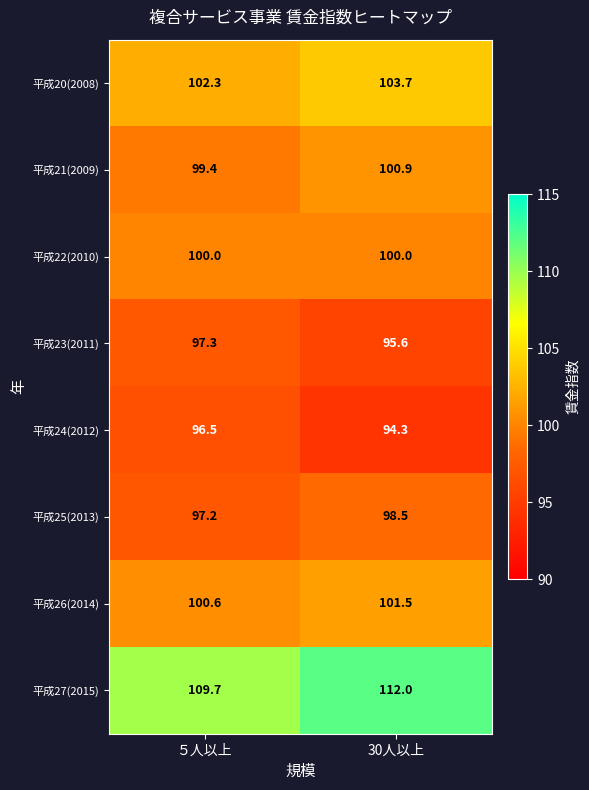

What is the sum of the 平成23(2011) values at ５人以上 and 30人以上?

192.9